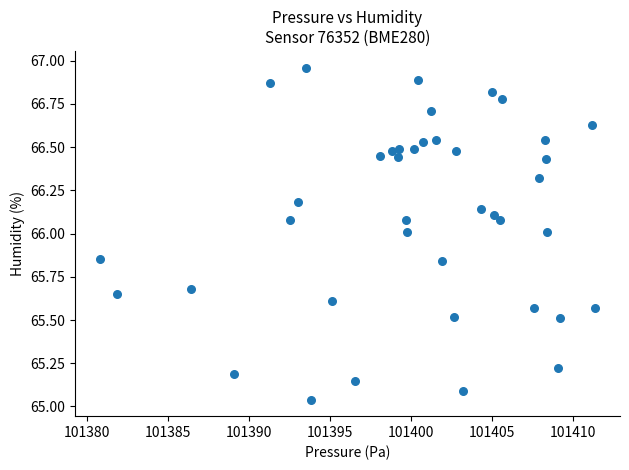

What is the range of X values (max minus min)?

30.6